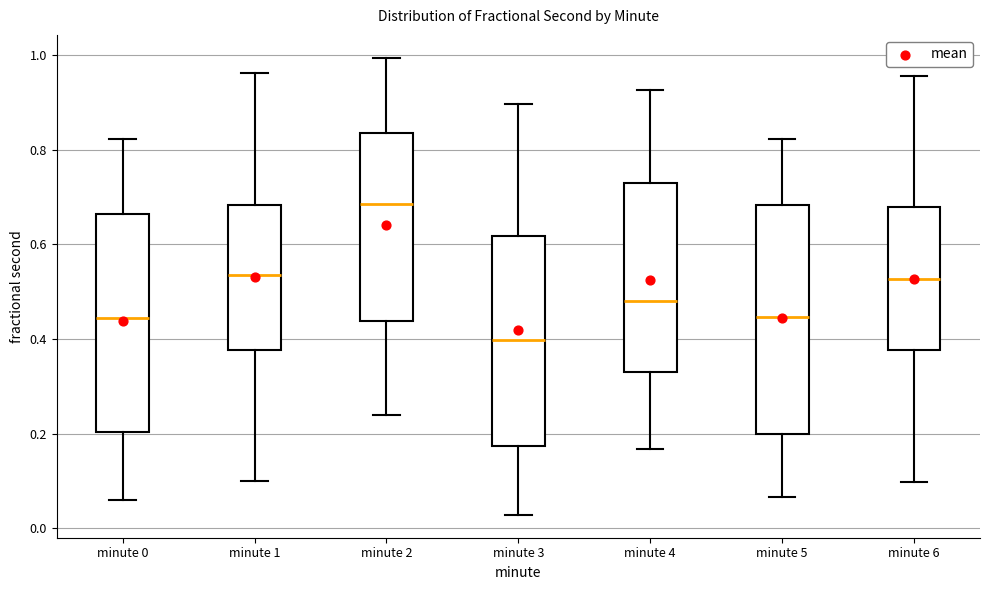

Which box is the tallest, from its lower edge to its upper edge?

minute 5